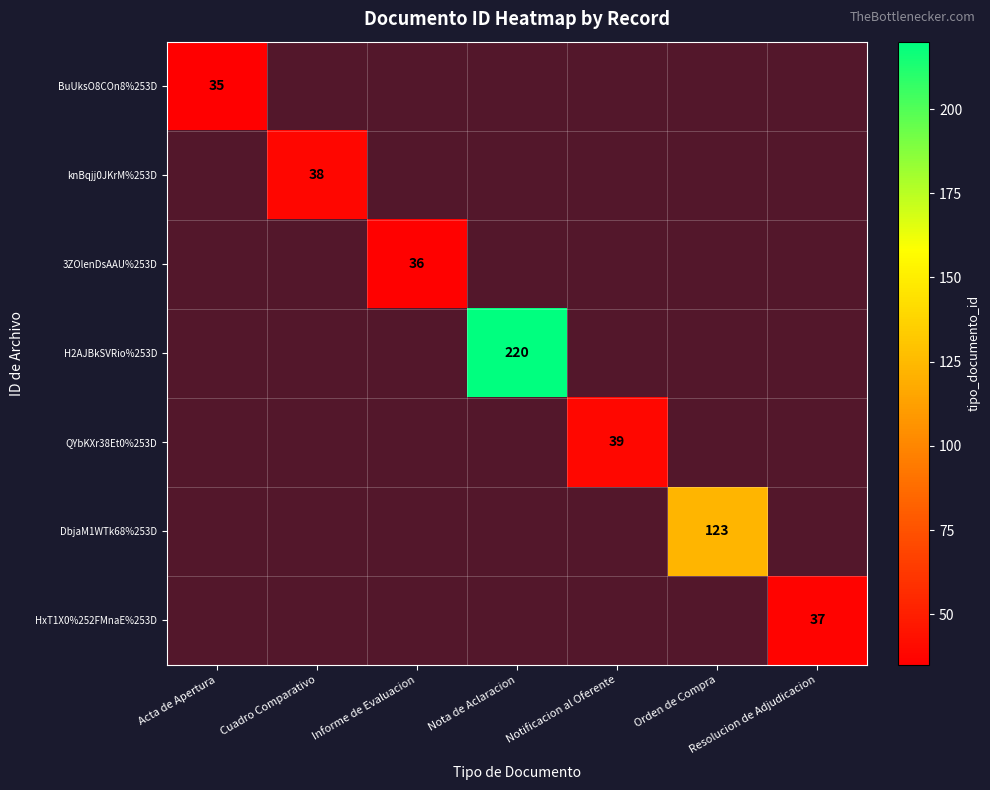

Is it true that BuUksO8COn8%253D equals 23 at Acta de Apertura?

False